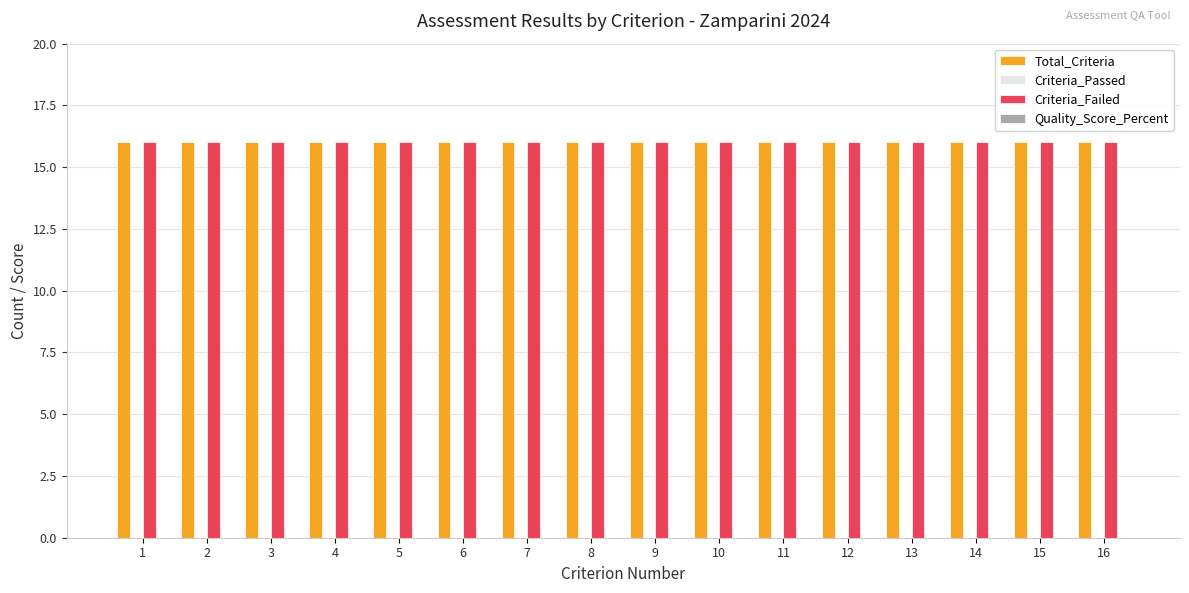

Which series has the largest range (max minus min)?

Total_Criteria